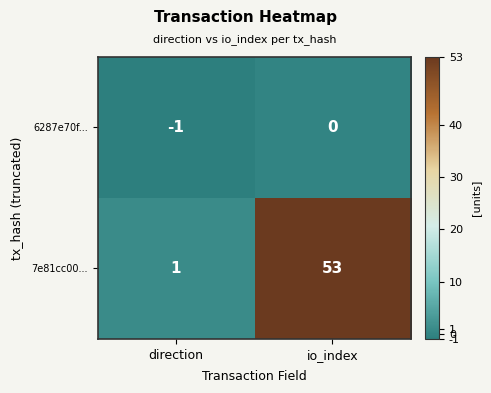

How many distinct data groups are displayed?

2